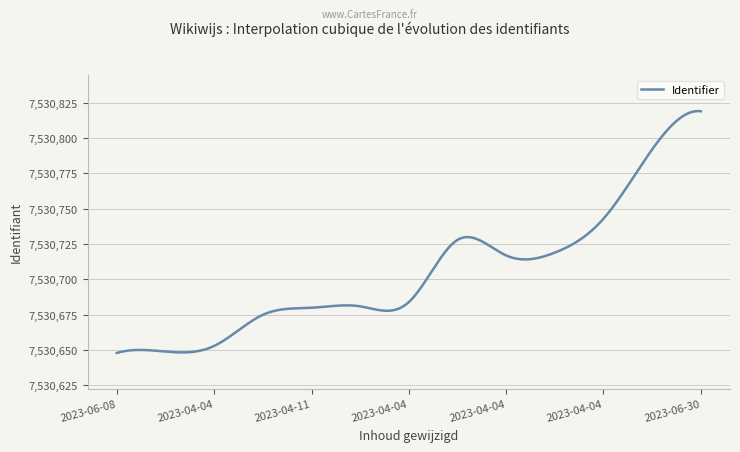

What is the difference between the maximum and minimum values?

171.1